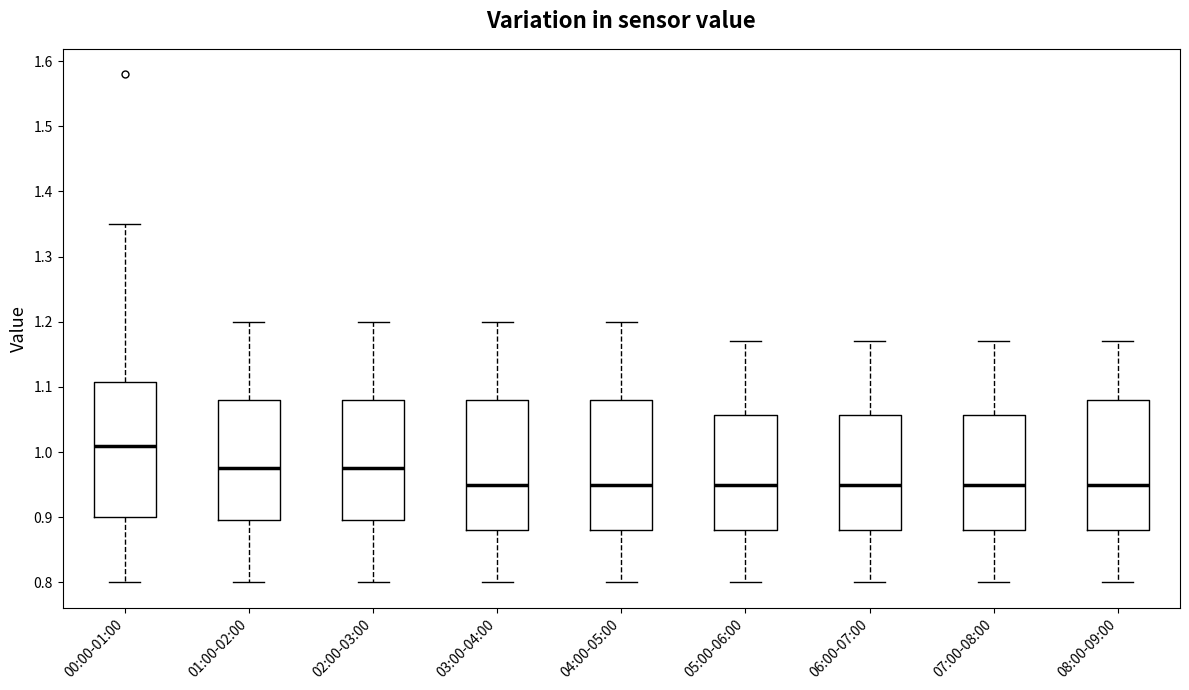

Where is the lower edge of the box for 04:00-05:00 on the y-axis? The values are not printed on the chart, so give them approximately, as read against the axis.

0.88